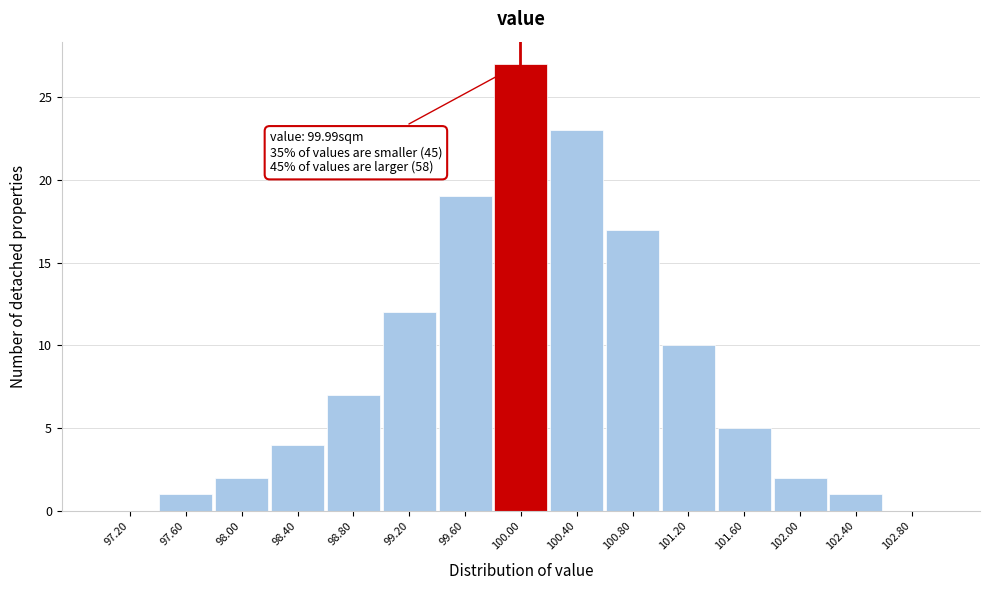

Reading left to right, transcribe all the data shown in this chart.

97.20=0	97.60=1	98.00=2	98.40=4	98.80=7	99.20=12	99.60=19	100.00=27	100.40=23	100.80=17	101.20=10	101.60=5	102.00=2	102.40=1	102.80=0